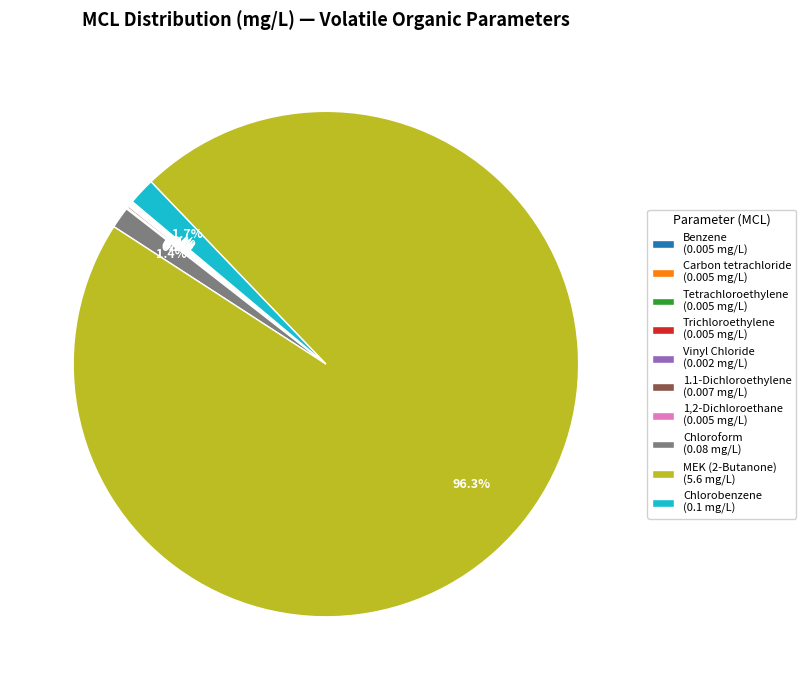

Is there any slice that represents more than half of the pie?

Yes